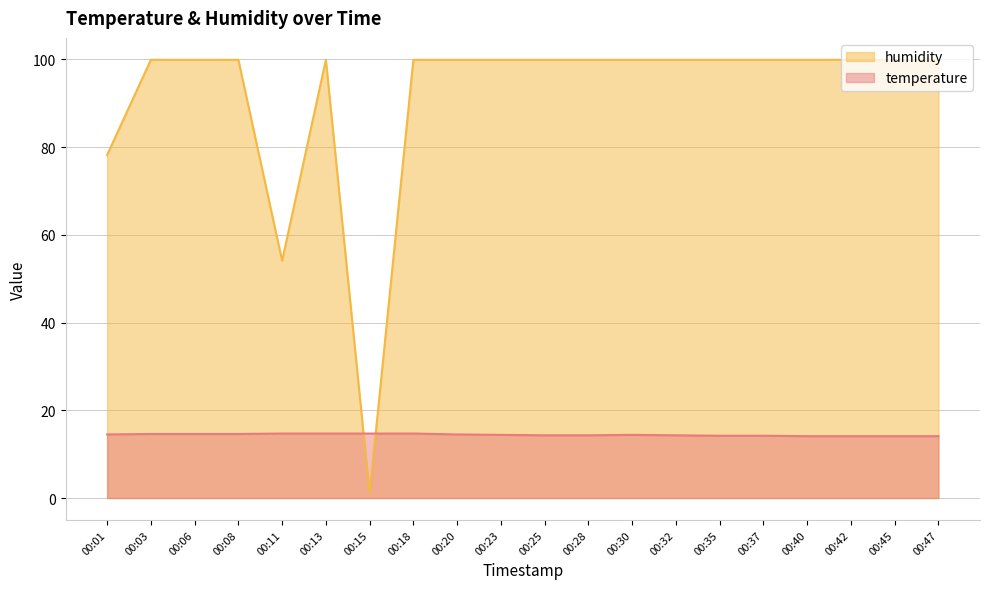

Between which two adjacent categories do temperature and humidity first intersect?

00:13 and 00:15